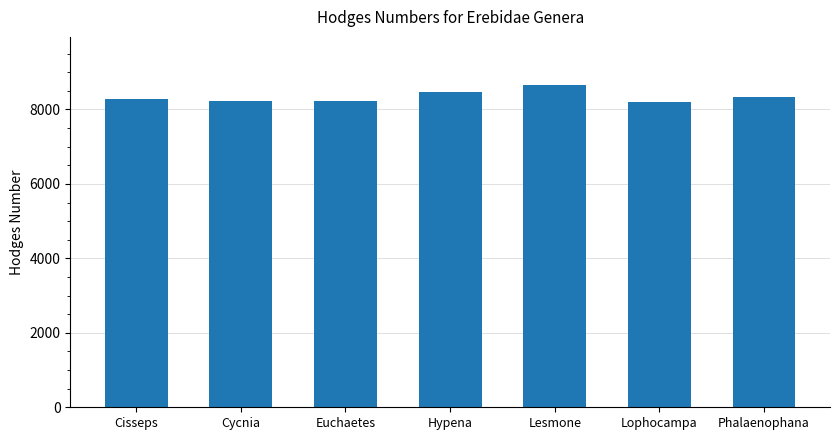

What is the average value?

8343